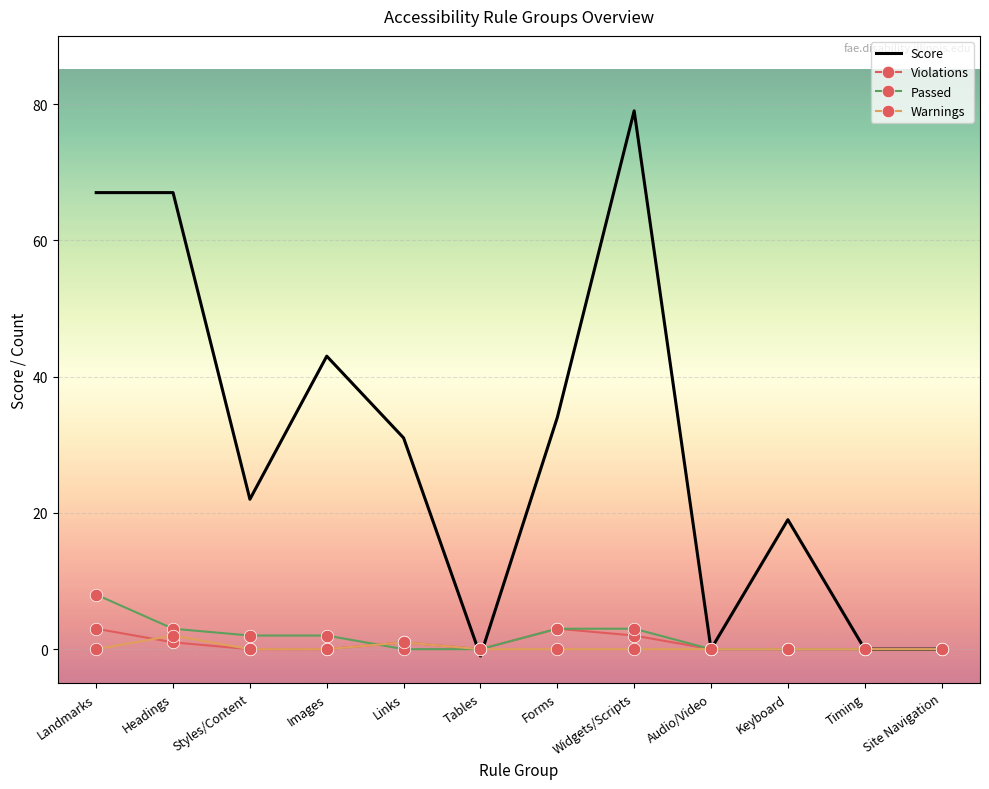

What is the highest value of the Passed series?

8